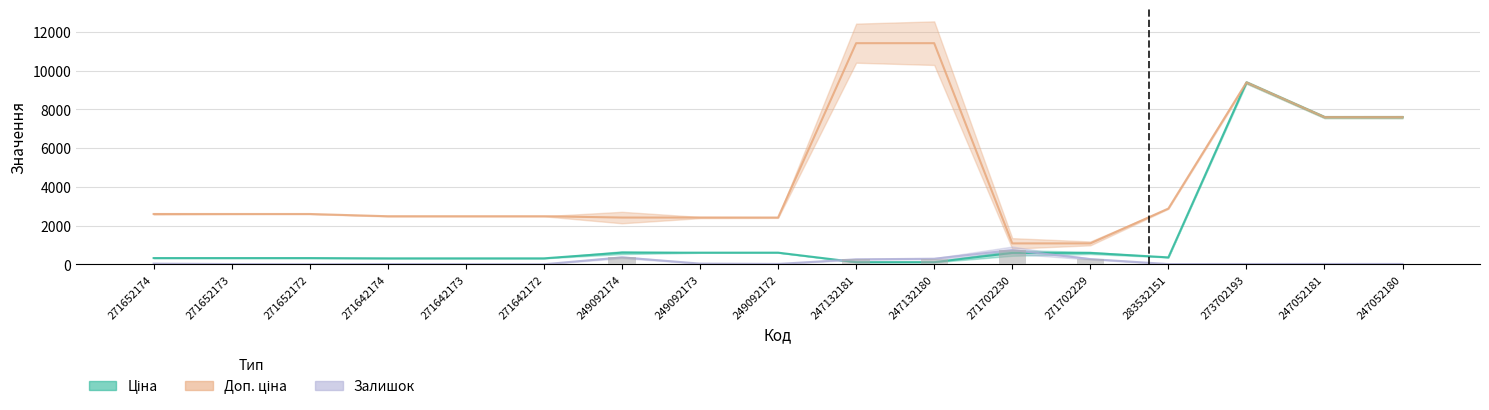

Which has a higher value, 271702229 or 271642173?

271702229